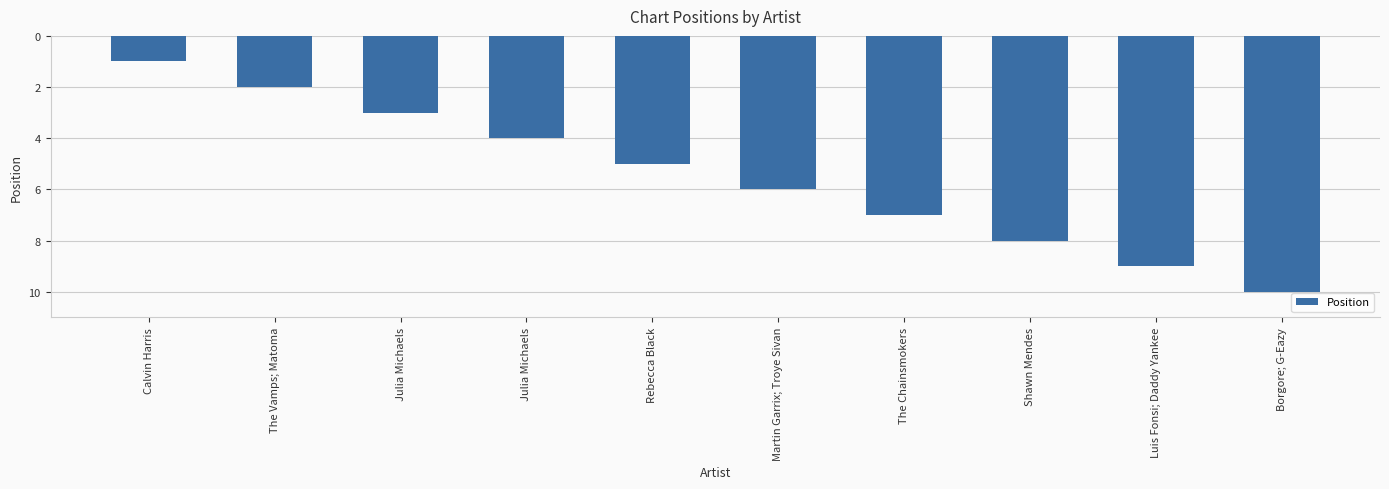

Rank the categories by value from highest to lowest.

Borgore; G-Eazy, Luis Fonsi; Daddy Yankee, Shawn Mendes, The Chainsmokers, Martin Garrix; Troye Sivan, Rebecca Black, Julia Michaels, Julia Michaels, The Vamps; Matoma, Calvin Harris